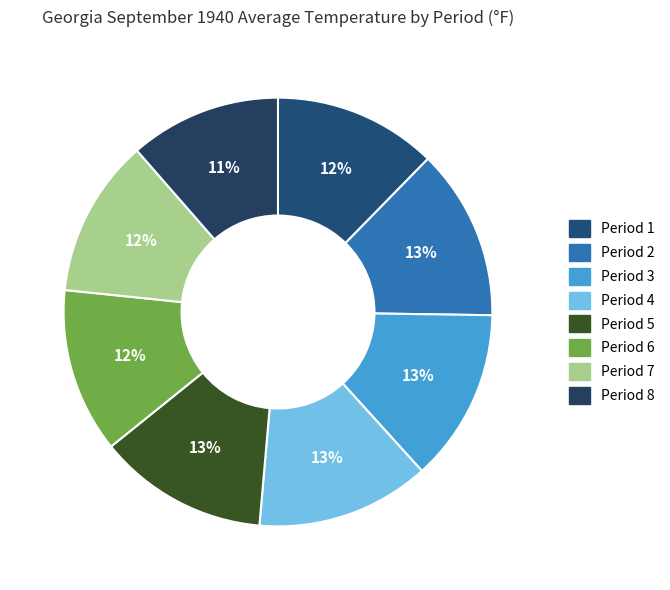

Count the number of slices in the pie.

8